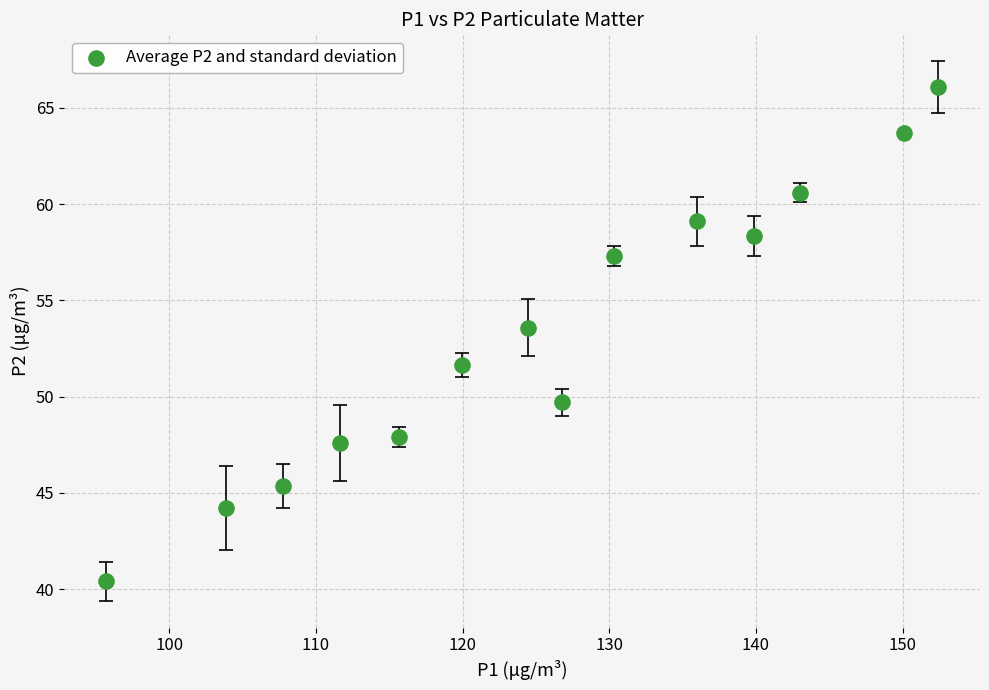

What is the range of X values (max minus min)?

56.8